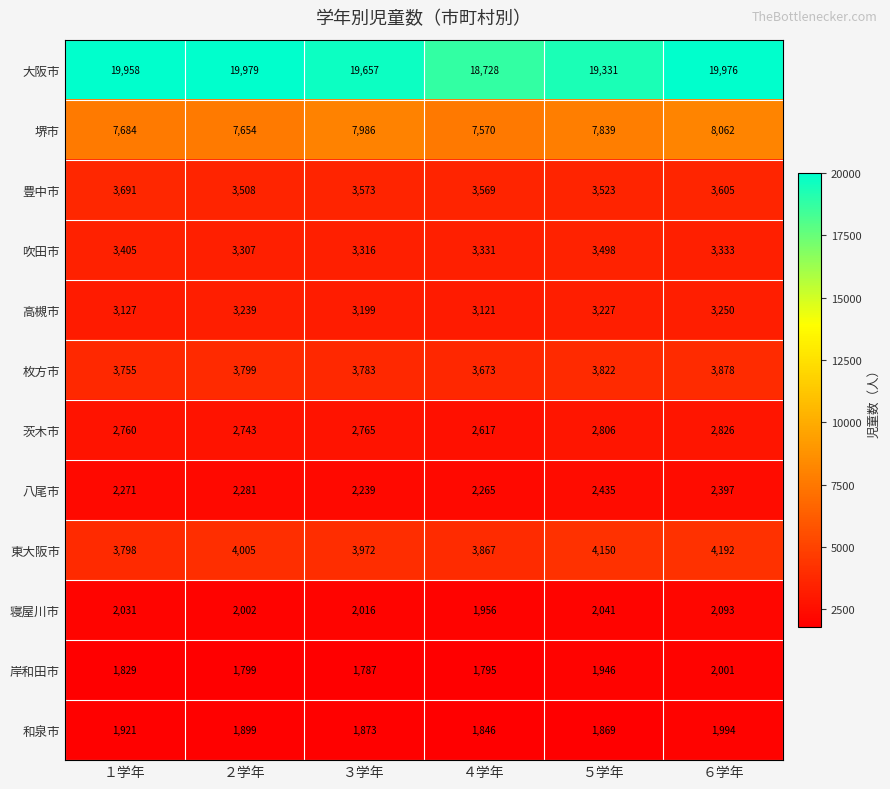

At which label is 大阪市 closest to 19353?

５学年